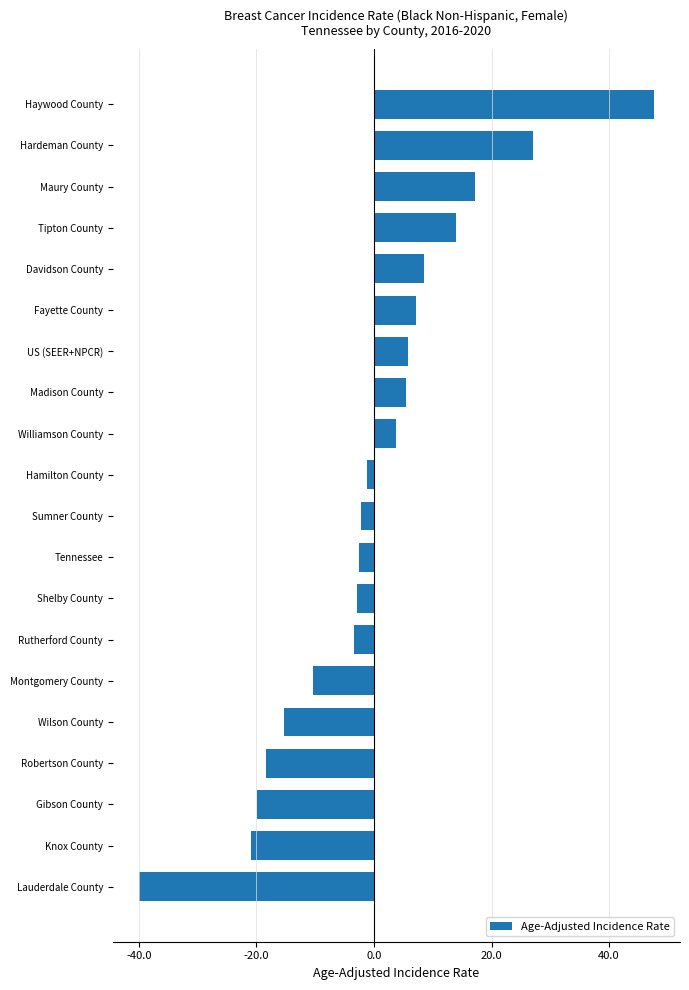

What is the change in value from Wilson County to Tipton County?

+29.2